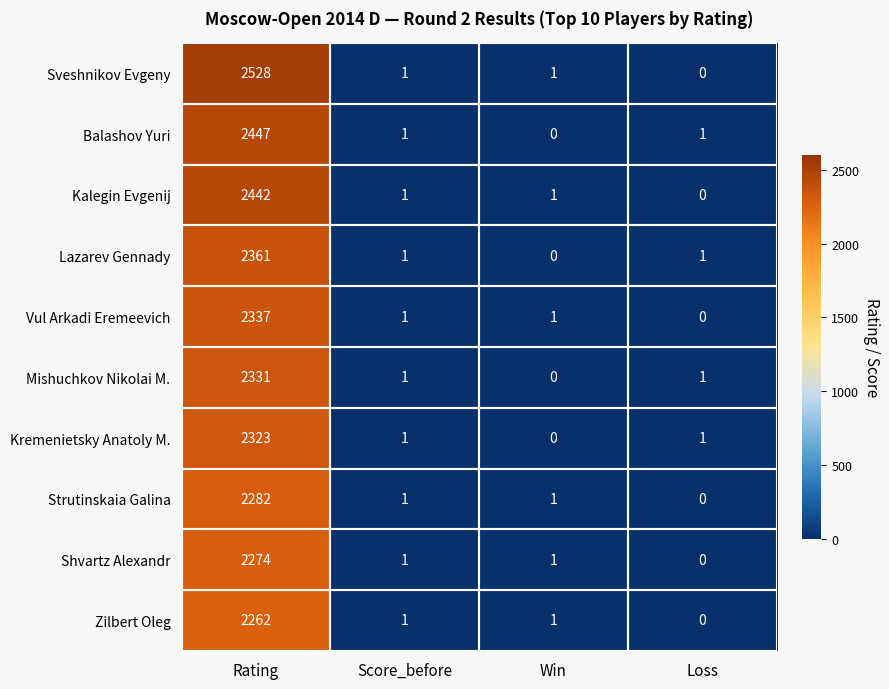

What is the maximum value shown in the chart?

2528